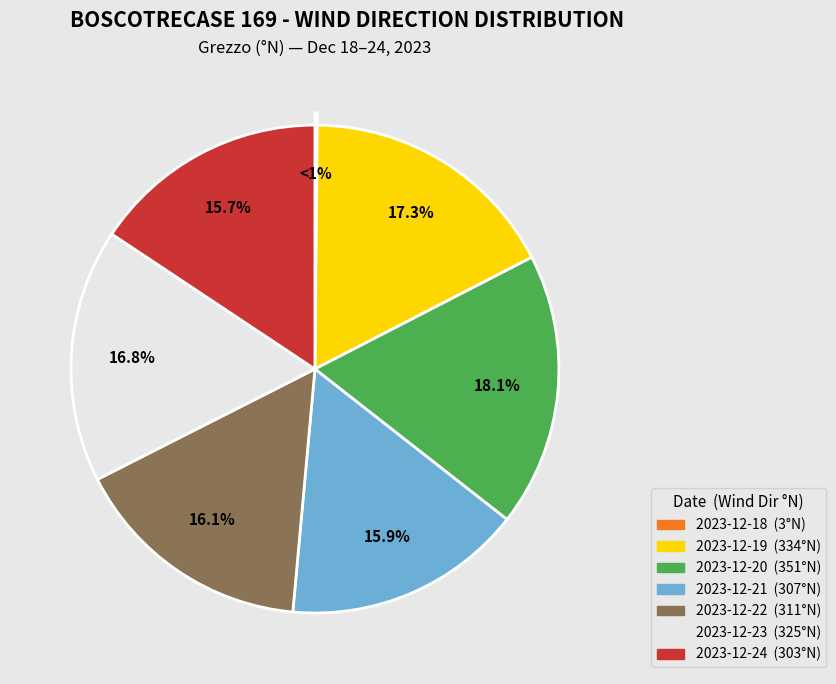

What percentage is the 2023-12-21 slice, to the nearest percent?

16%